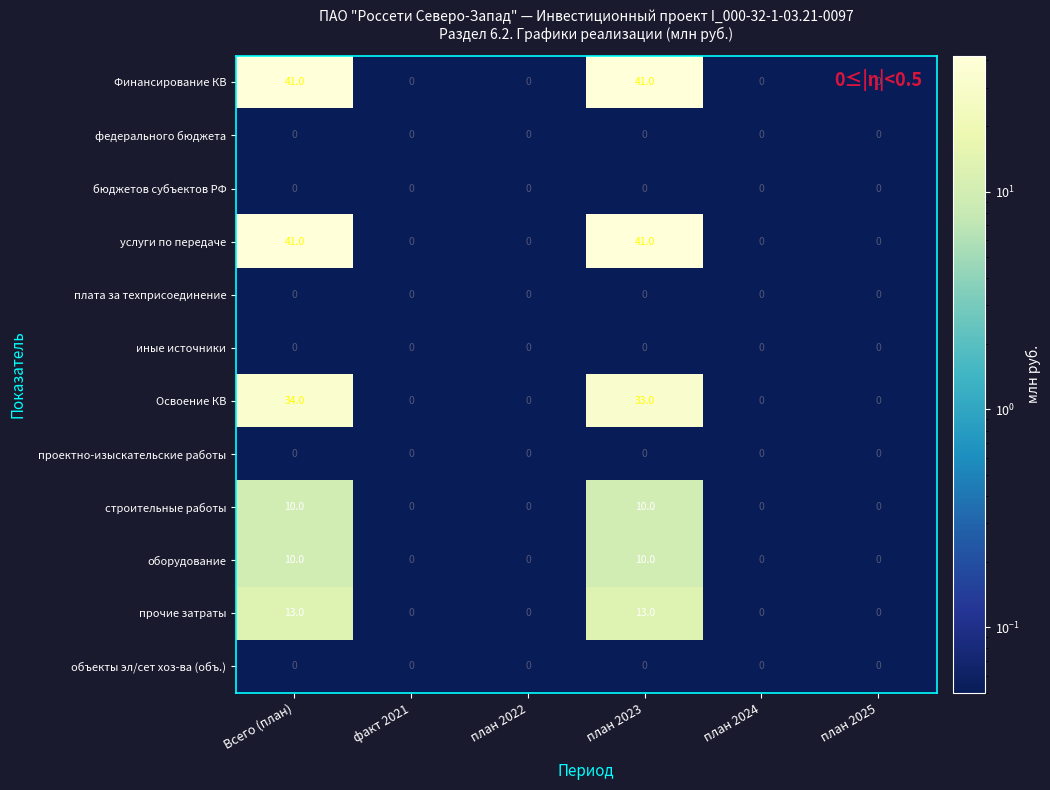

What is the difference between the second highest and second lowest values in the Финансирование КВ series?

41